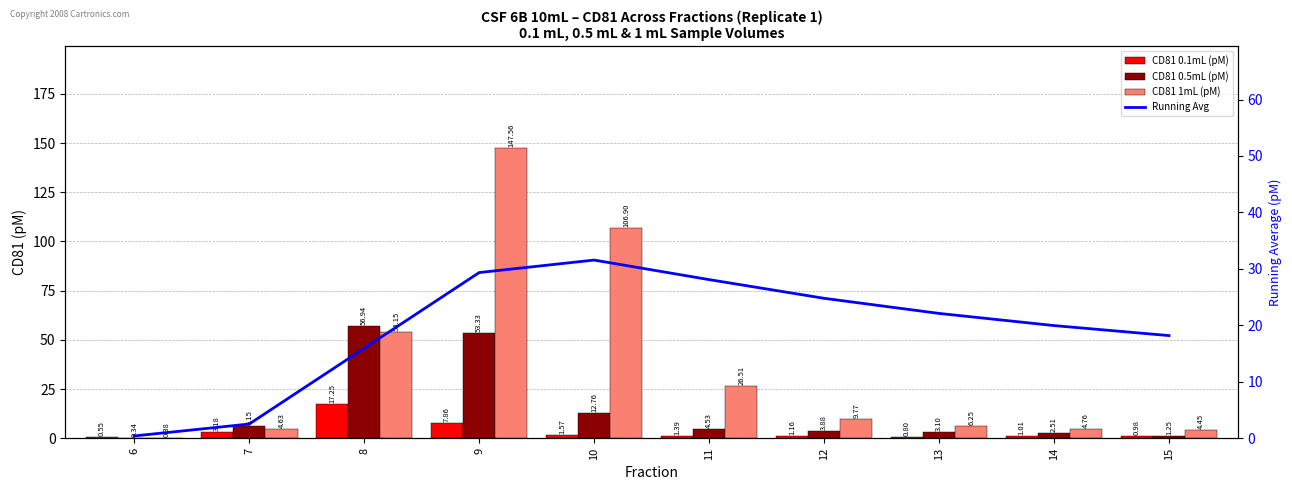

At which category is the sum across all series the highest?

9